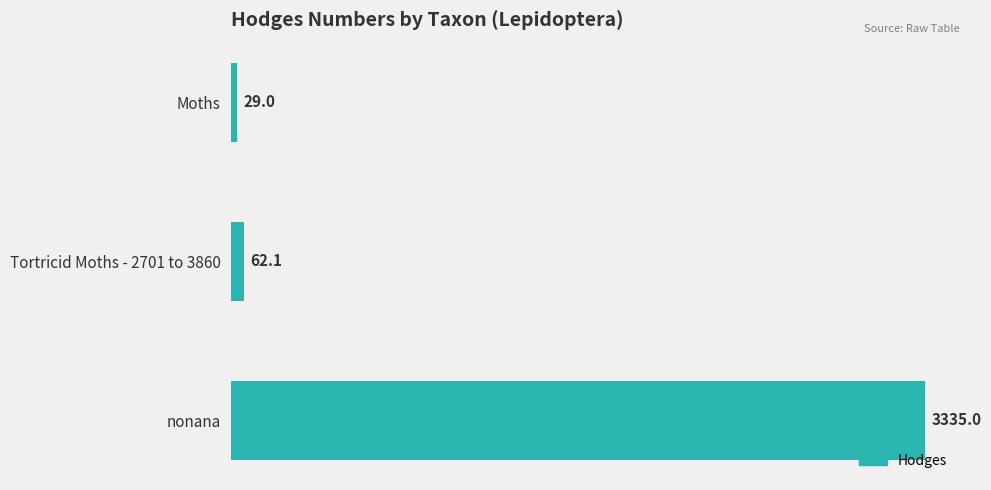

The value at nonana is 4776.2. True or false?

False